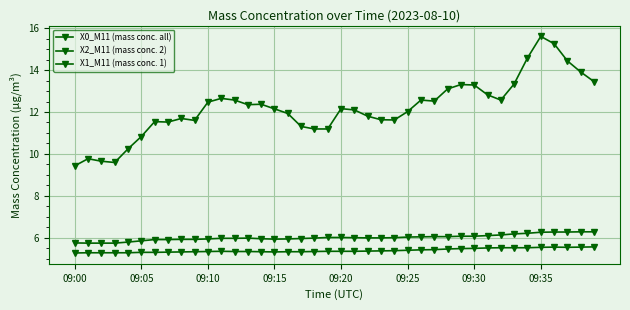

At which label is X2_M11 (mass conc. 2) closest to 6?

21